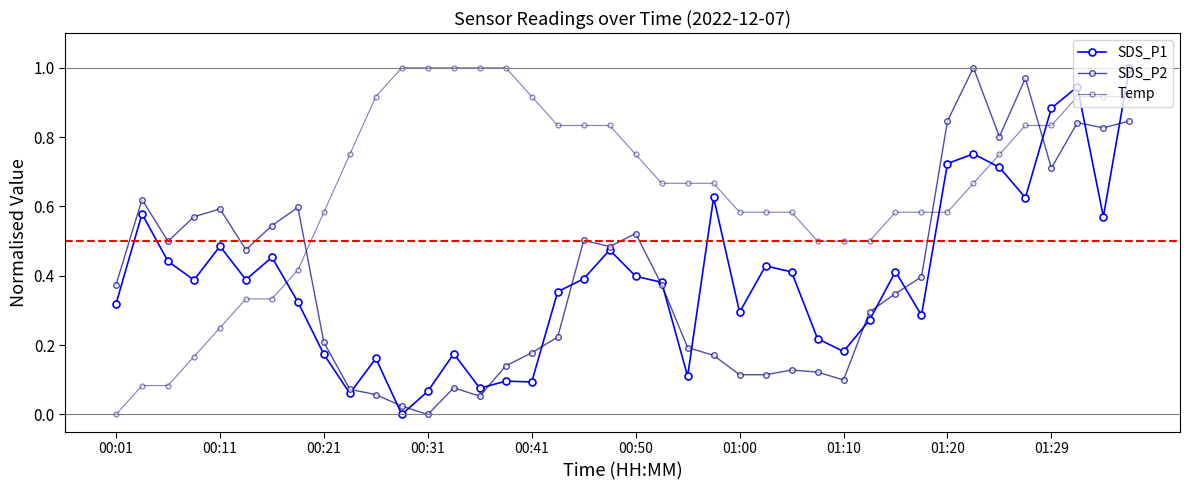

List the labels in order of SDS_P2 value, largest first.

33, 35, 32, 39, 37, 38, 34, 36, 00:11, 01:10, 00:41, 00:31, 01:00, 20, 18, 00:21, 19, 00:50, 31, 00:01, 21, 30, 29, 17, 01:20, 22, 16, 23, 15, 26, 27, 24, 25, 28, 13, 01:29, 10, 14, 11, 12